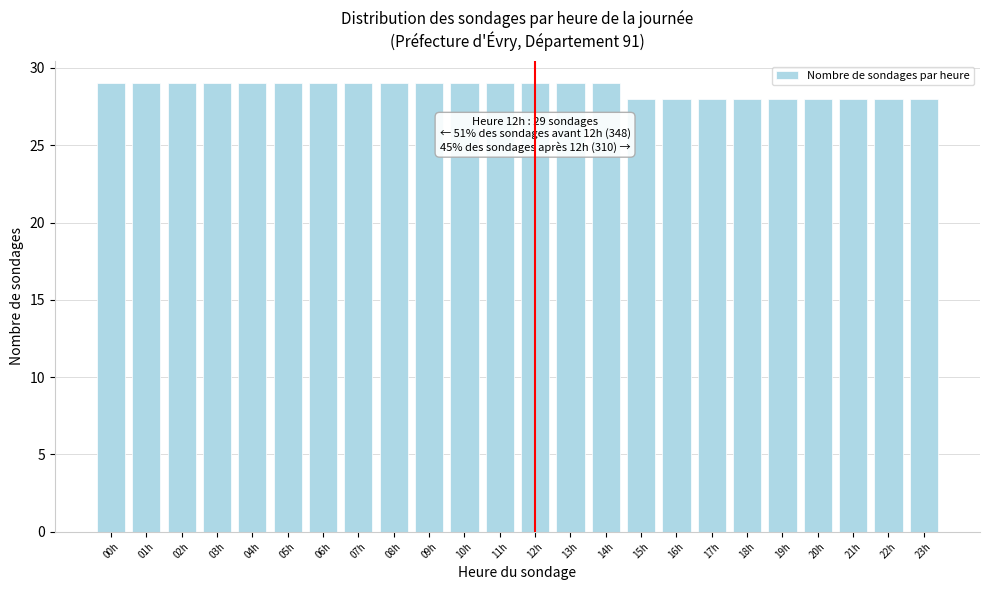

Reading right to left, transcribe all the data shown in this chart.

28	28	28	28	28	28	28	28	28	29	29	29	29	29	29	29	29	29	29	29	29	29	29	29